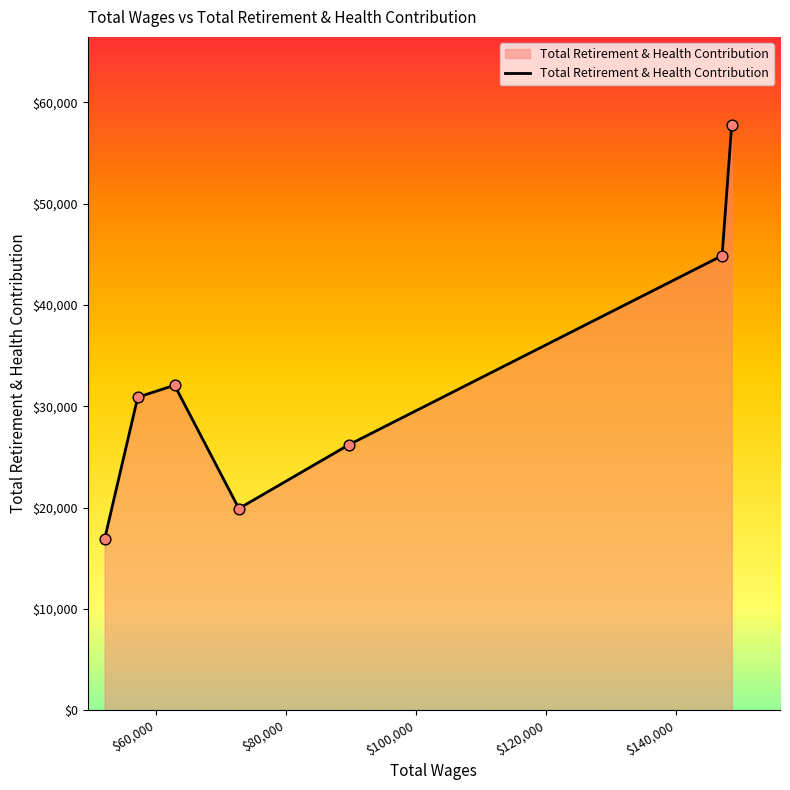

True or false: there are more than 1 points higher than both neighbors.

False